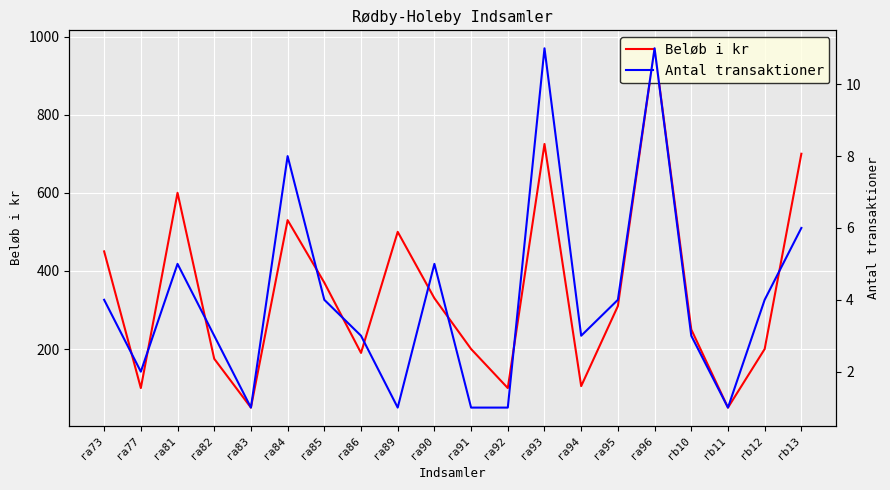

What position from the left is ra89?

9